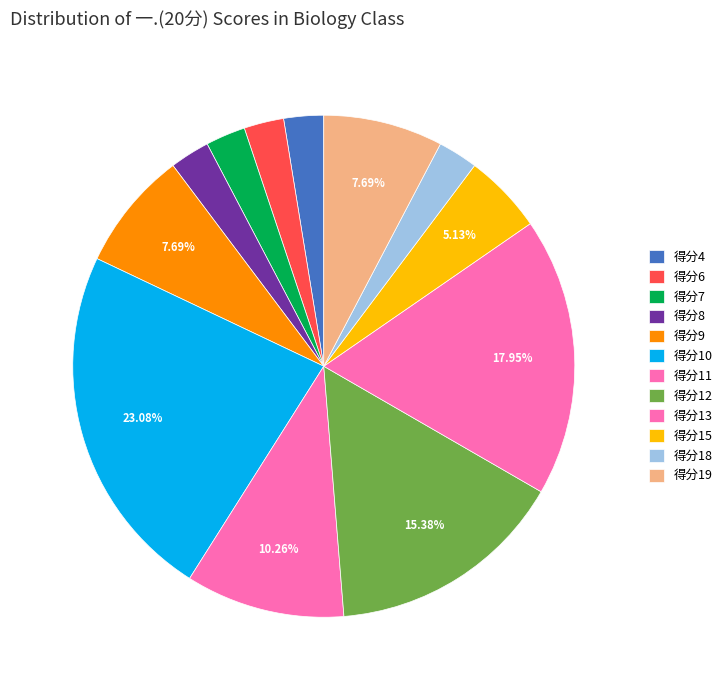

Count the number of slices in the pie.

12